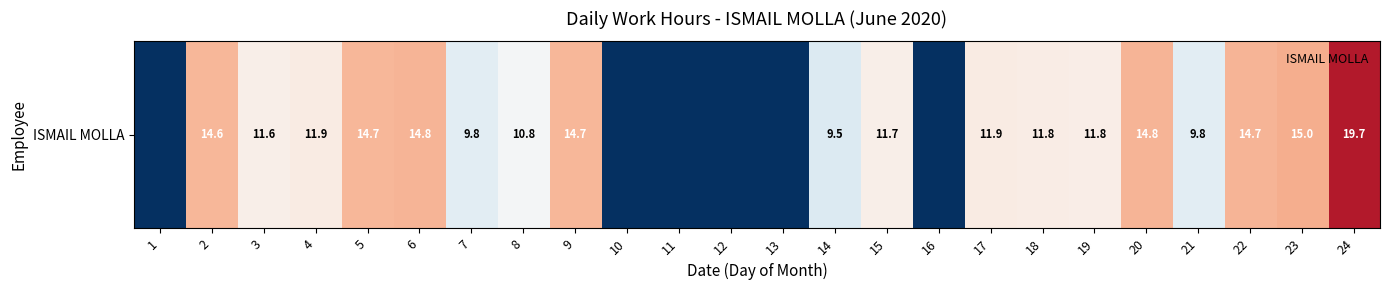

Between 18 and 6, which is larger?

6